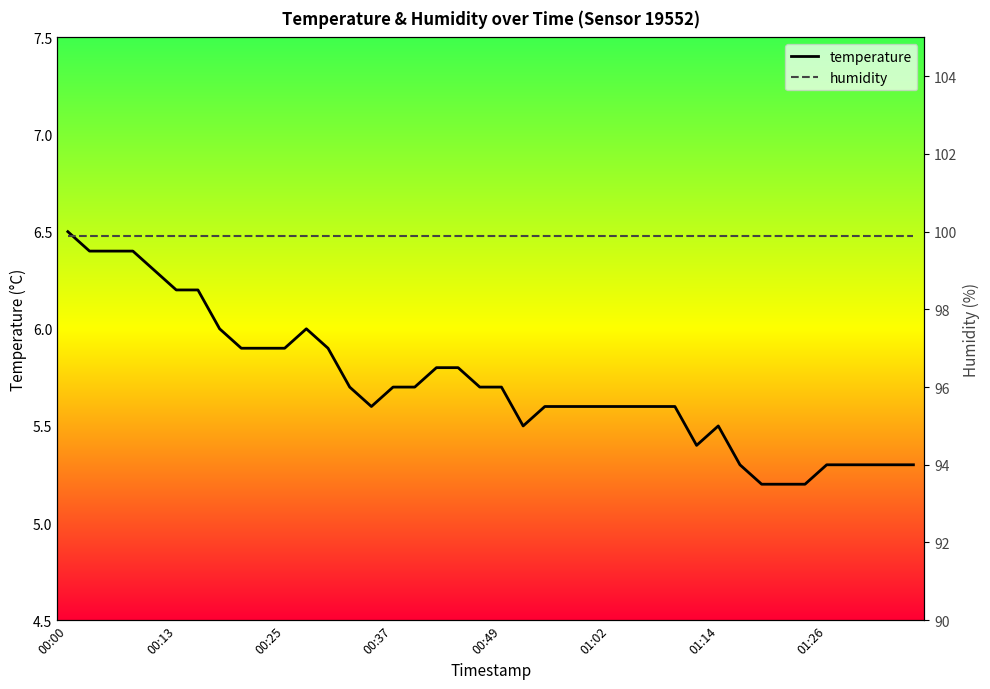

Between 31 and 22, which is larger?

22